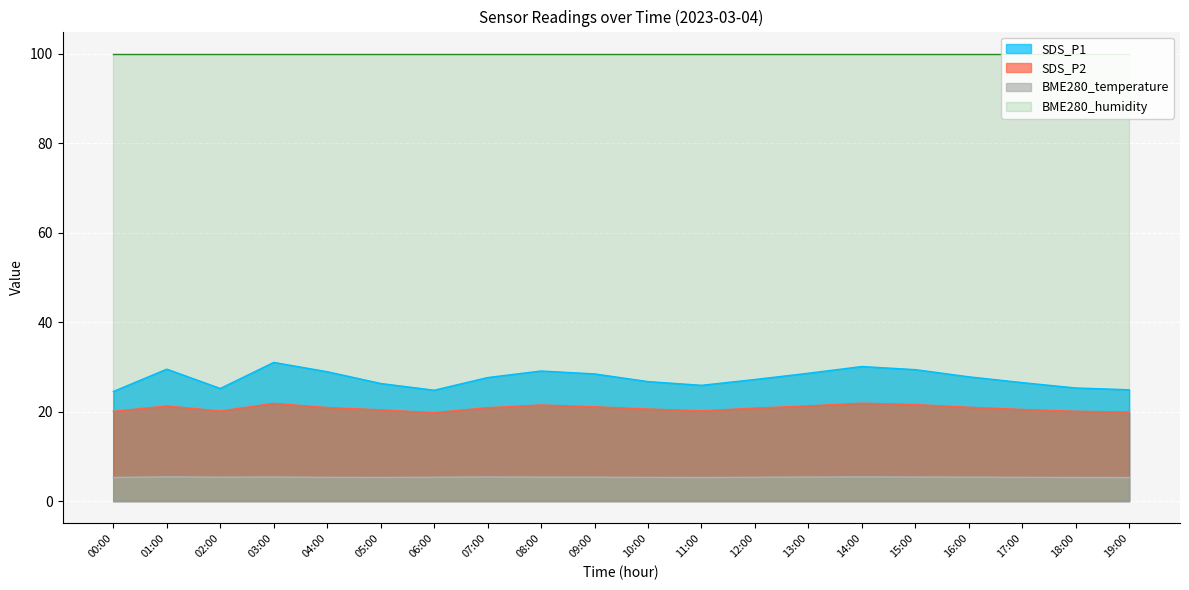

Where does the SDS_P1 series first go above 27?

01:00